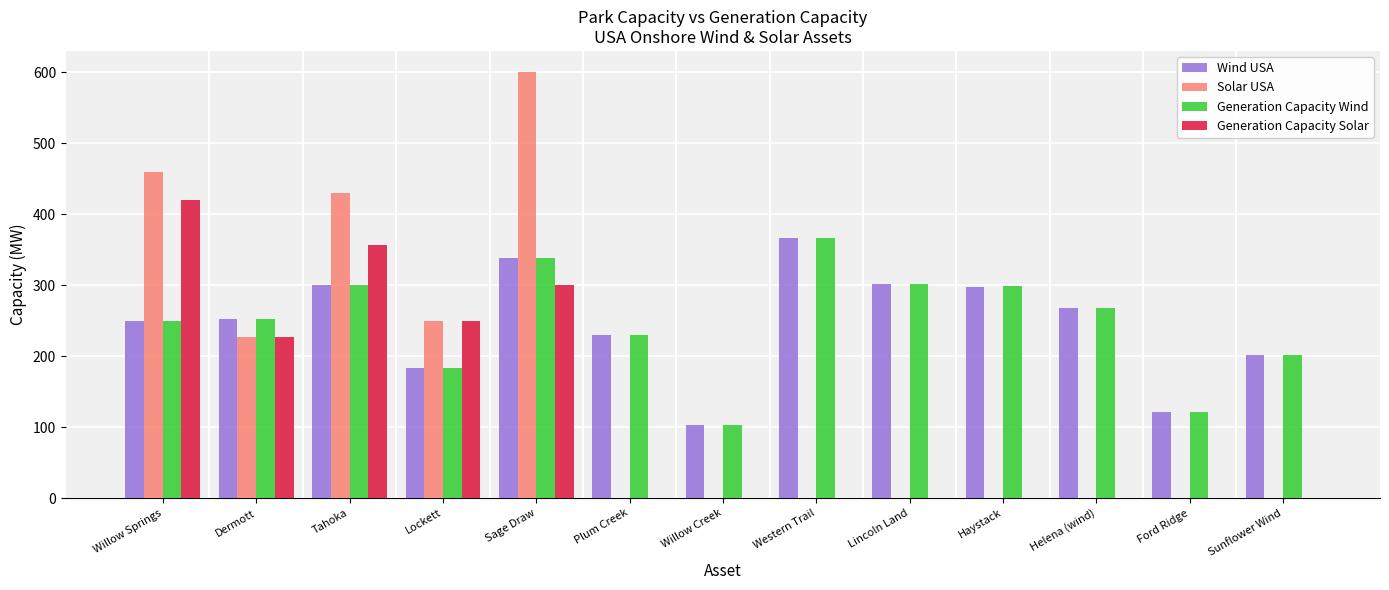

Is the value of Solar USA at Ford Ridge greater than the value of Generation Capacity Solar at Willow Springs?

No